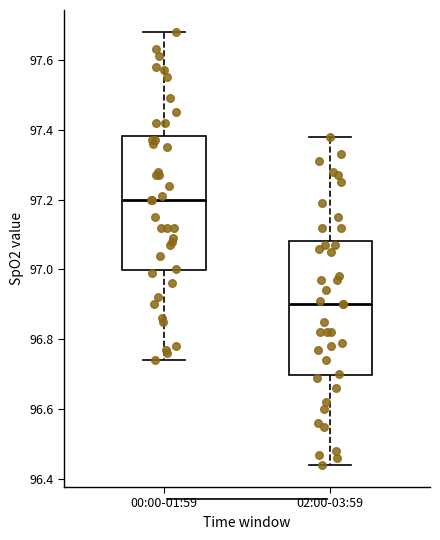

Which box's median line is the lowest?

02:00-03:59